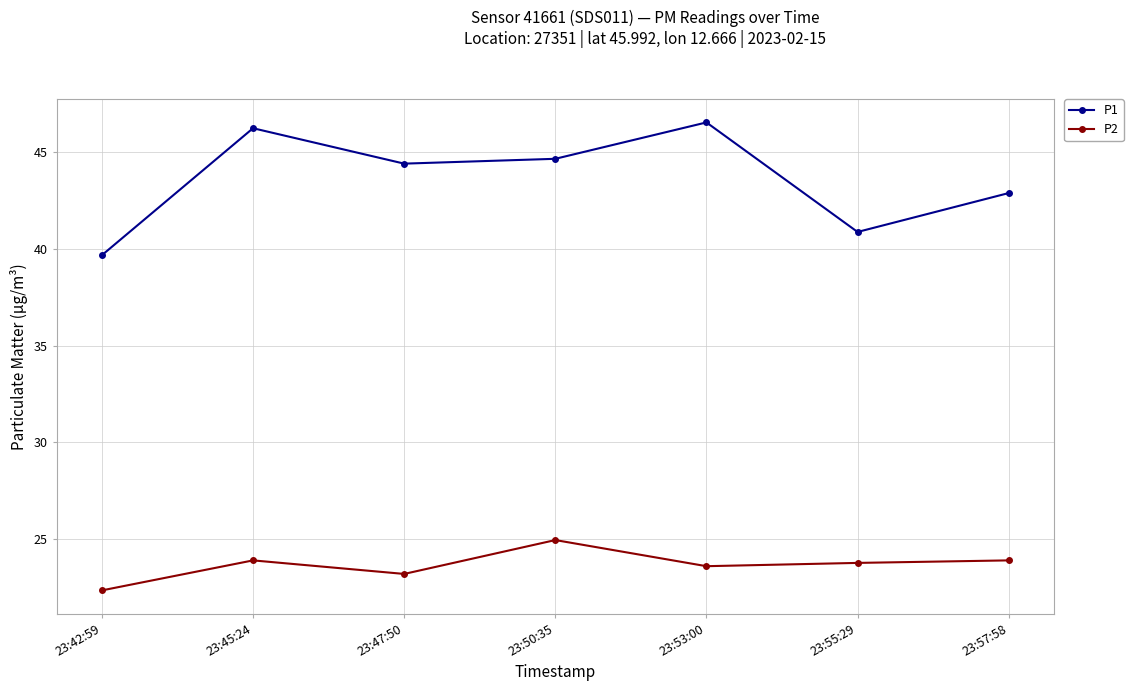

At which label is P1 closest to 43?

23:57:58